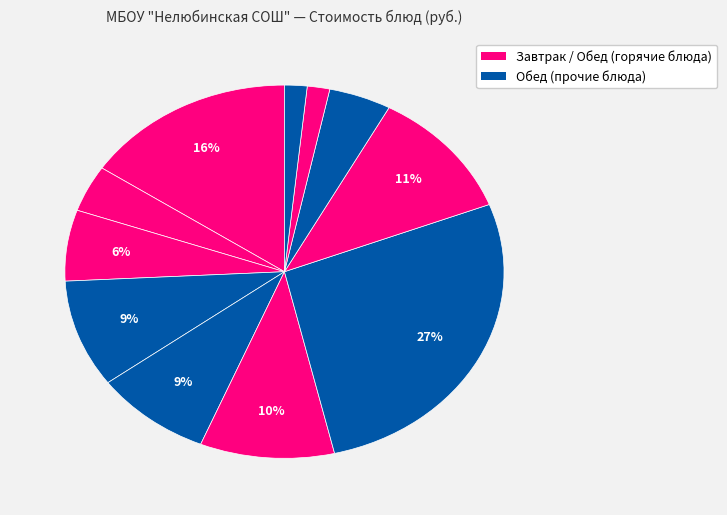

How many segments does this pie chart have?

11